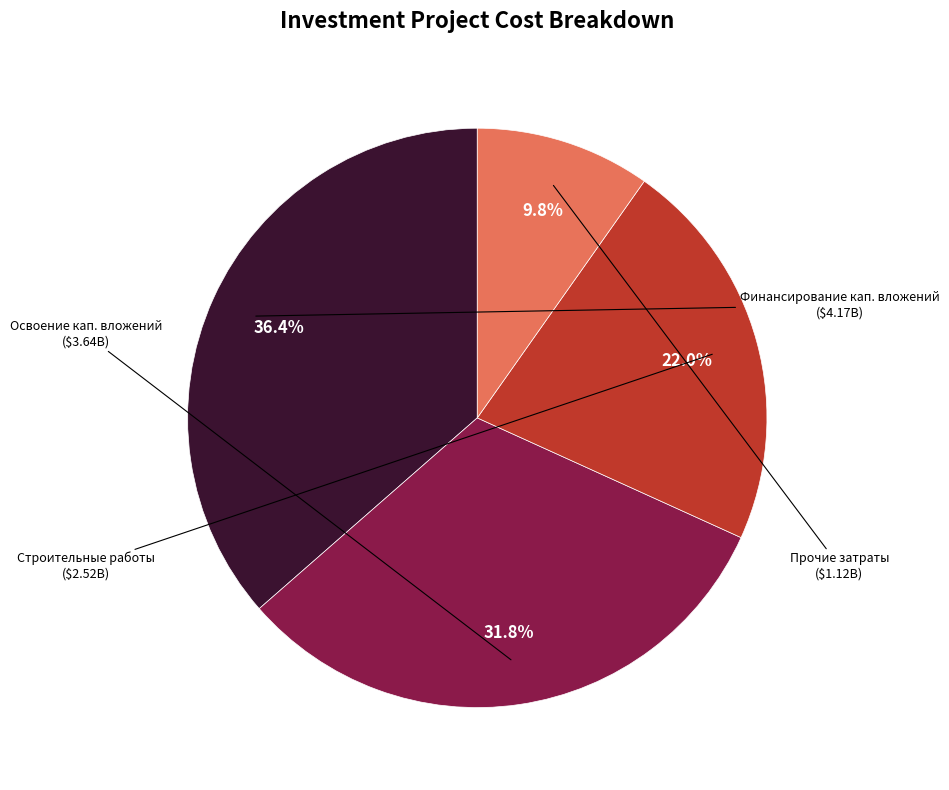

Is there any slice that represents more than half of the pie?

No